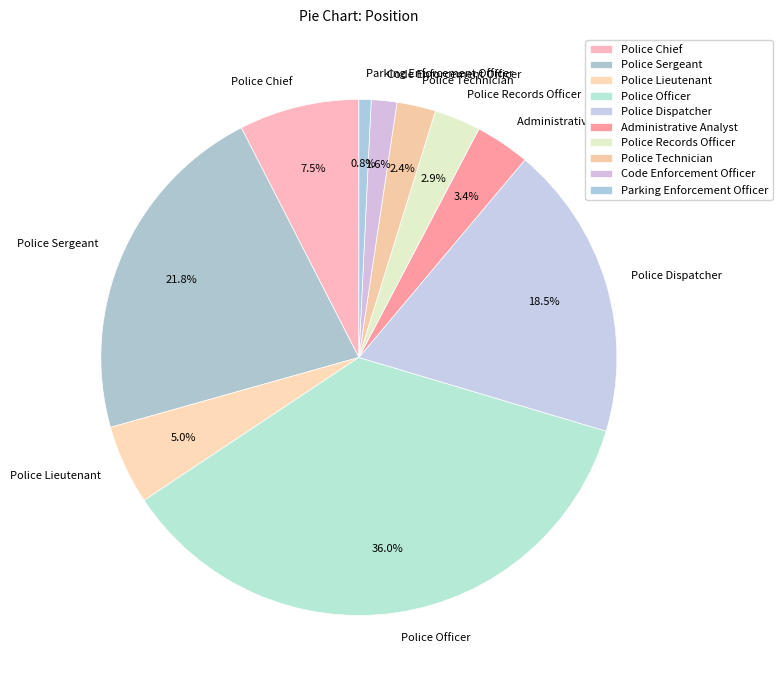

Which category has the biggest portion of the pie?

Police Officer